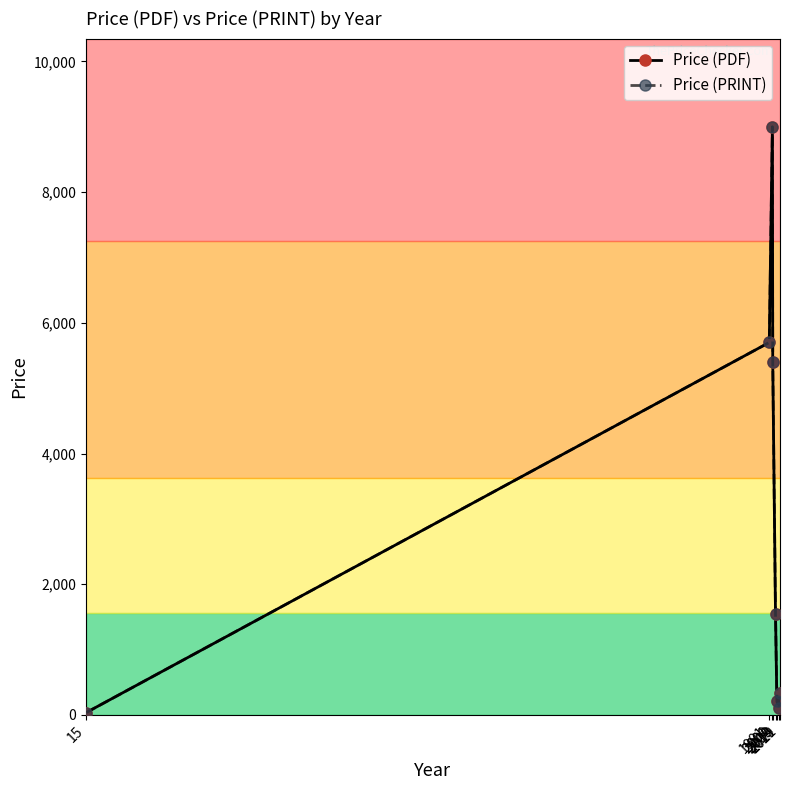

Is it true that Price (PDF) equals 2292.4 at 2001?

False